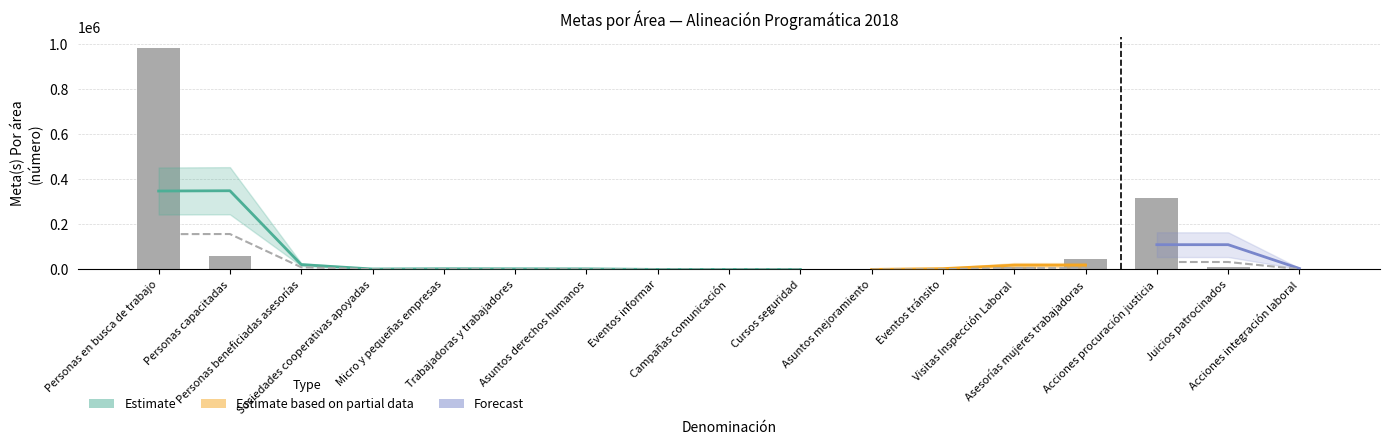

What is the average value?

84875